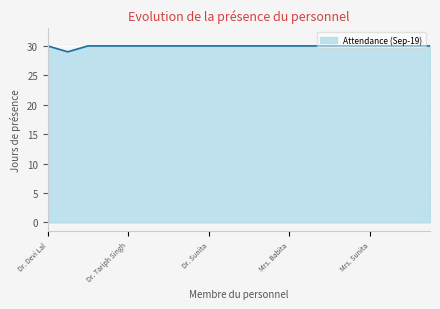

What is the greatest value displayed?

30